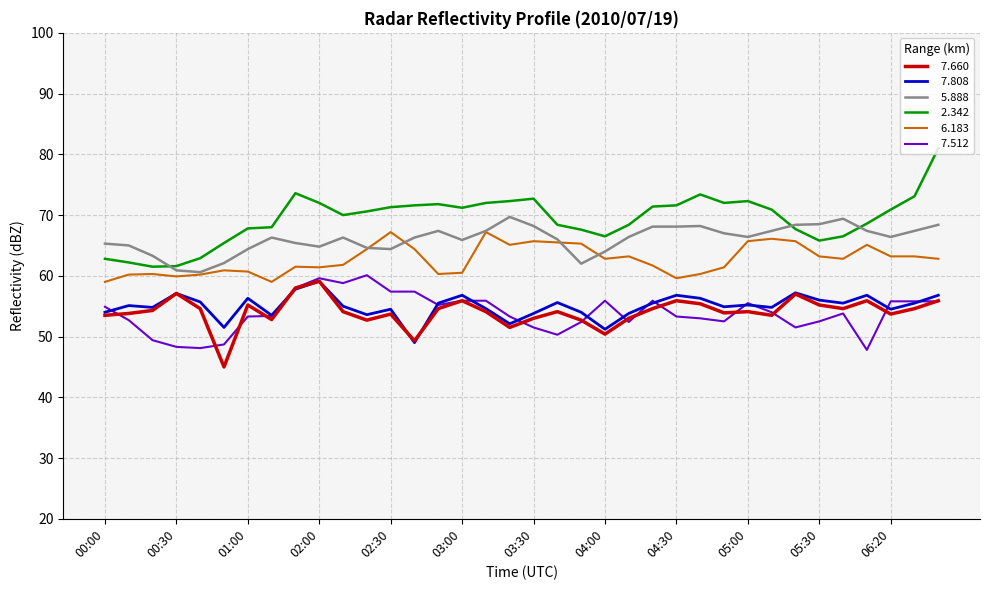

What is the maximum value shown in the chart?

81.0